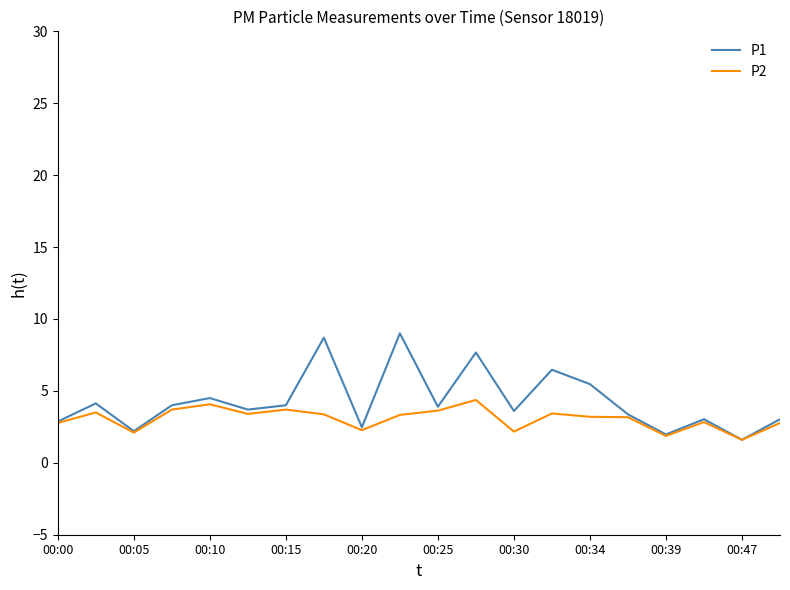

Which series has the largest range (max minus min)?

P1